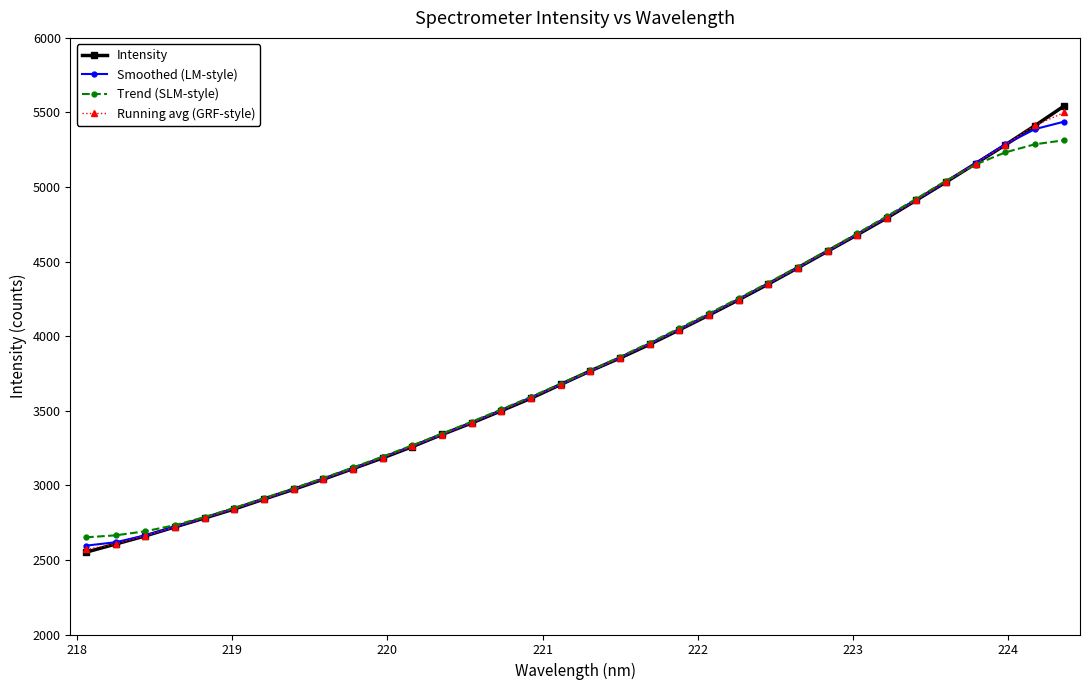

How many lines are shown in the chart?

4